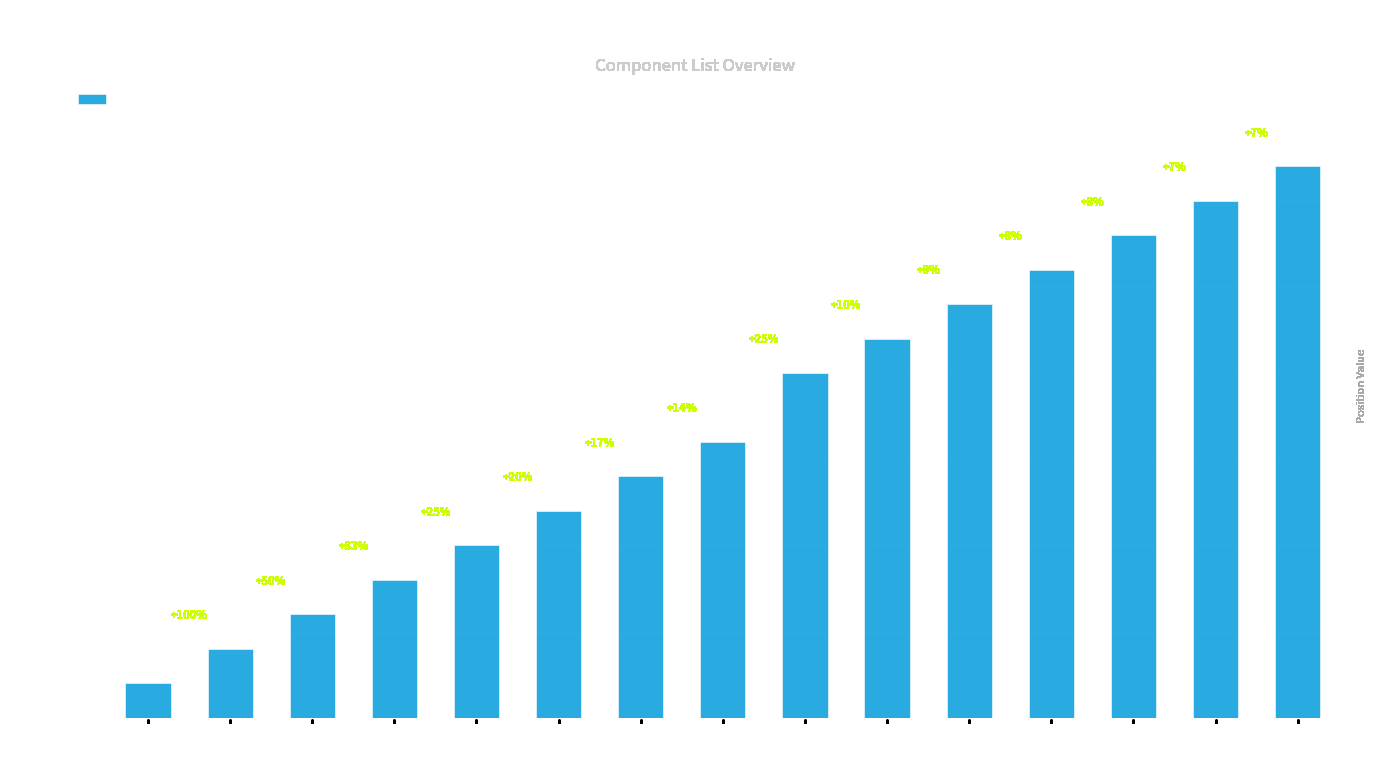

Does the chart contain any negative values?

No